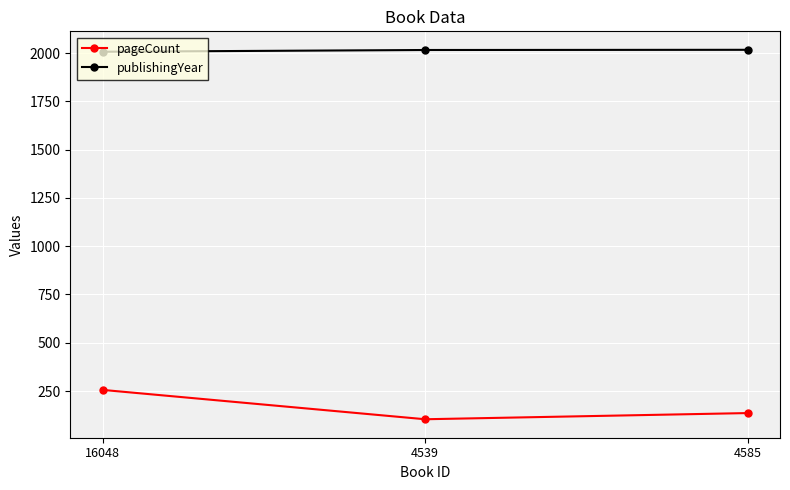

The publishingYear series shows 3062 at 4539. True or false?

False